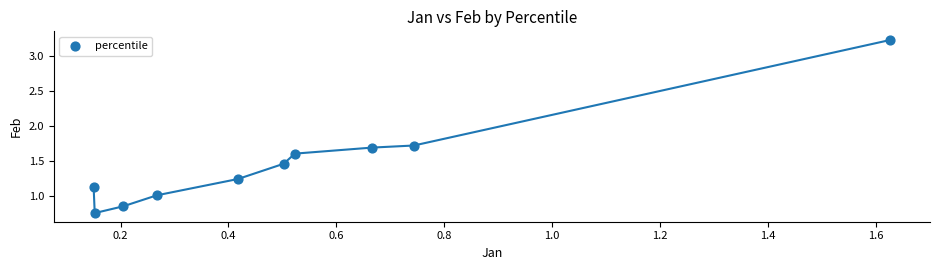

What is the range of Y values (max minus min)?

2.5